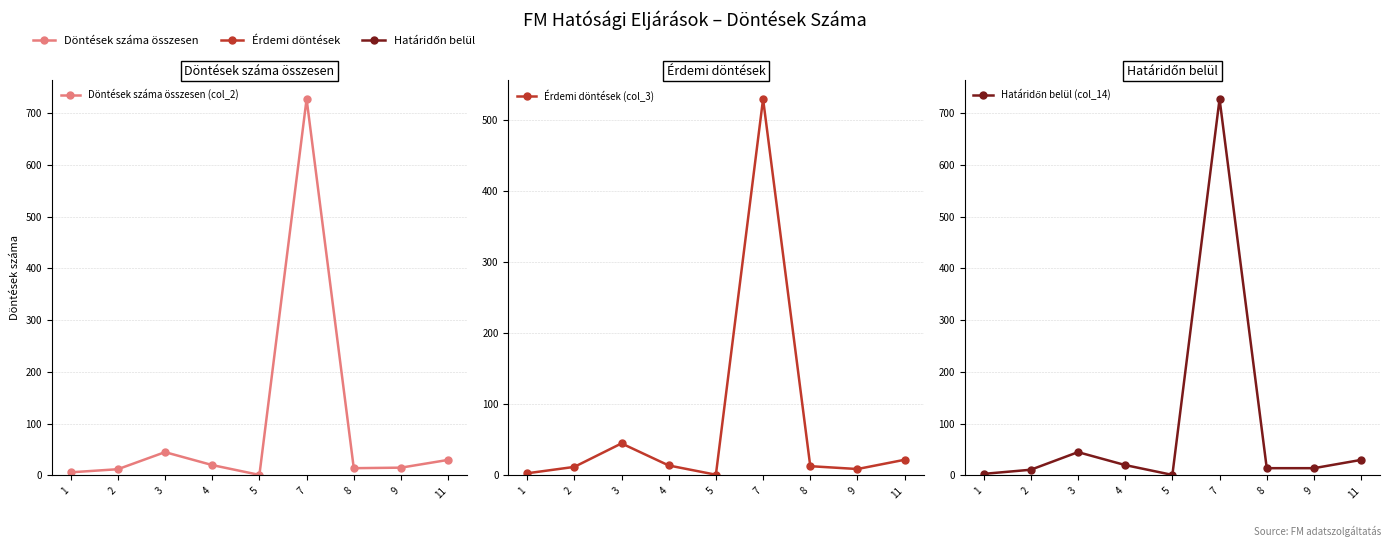

What are all the series names shown in the legend?

Döntések száma összesen (col_2), Érdemi döntések (col_3), Határidőn belül (col_14)